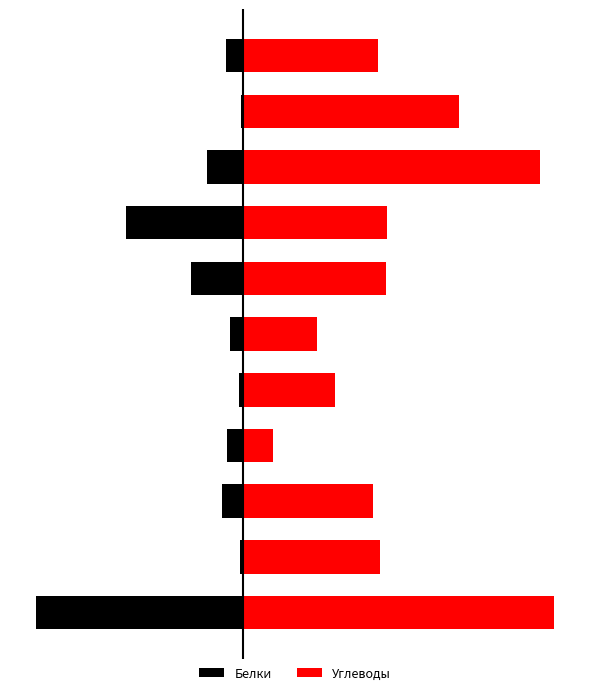

Read the Белки value at 1.

-0.3